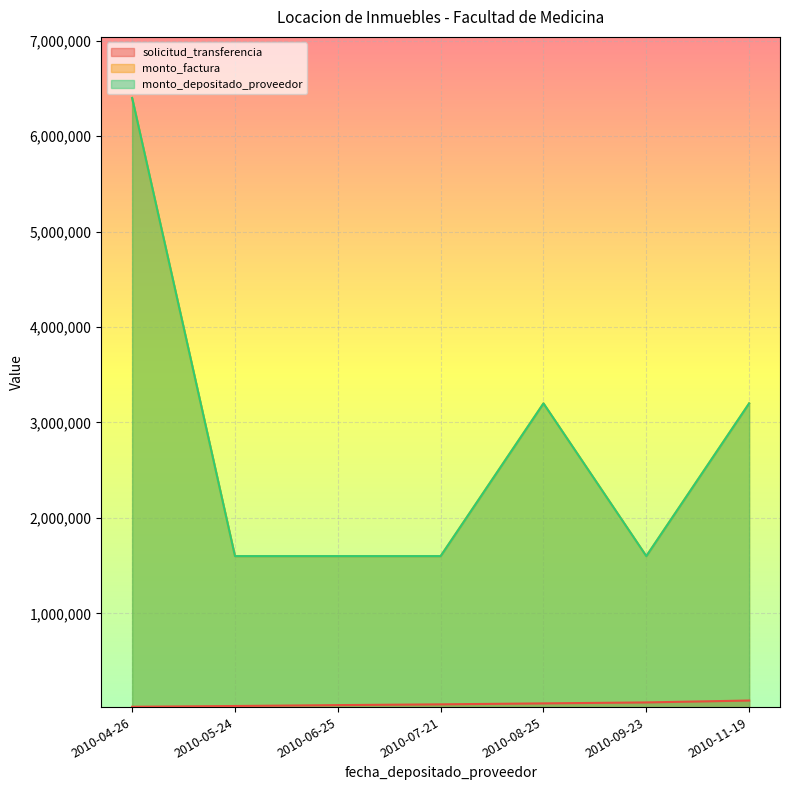

What is the difference between the maximum and minimum values in the solicitud_transferencia series?

65519